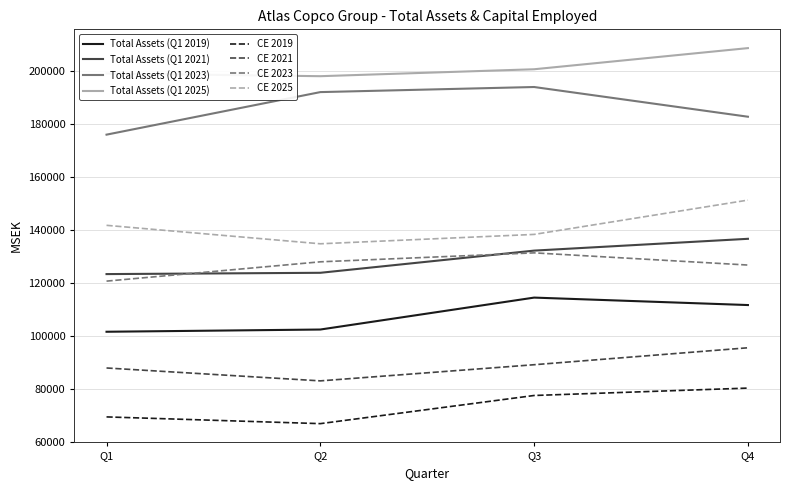

Is it true that Total Assets (Q1 2023) equals 182684 at Q4?

True